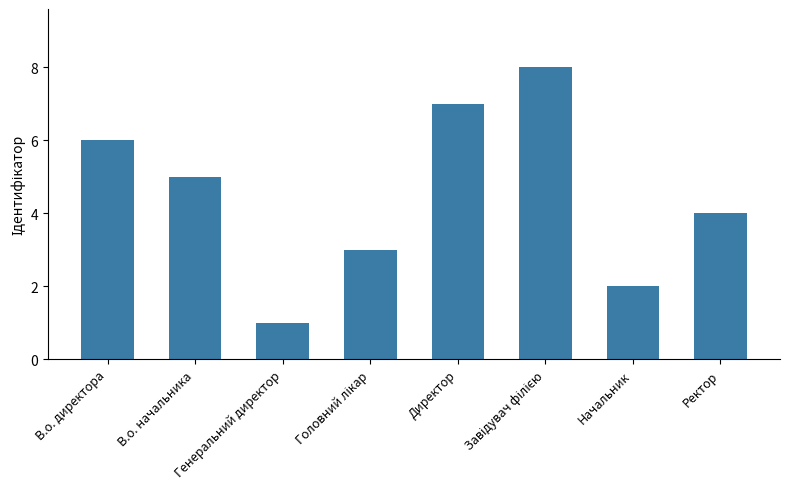

Approximately how many times larger is the value at Генеральний директор compared to Начальник?

0.5